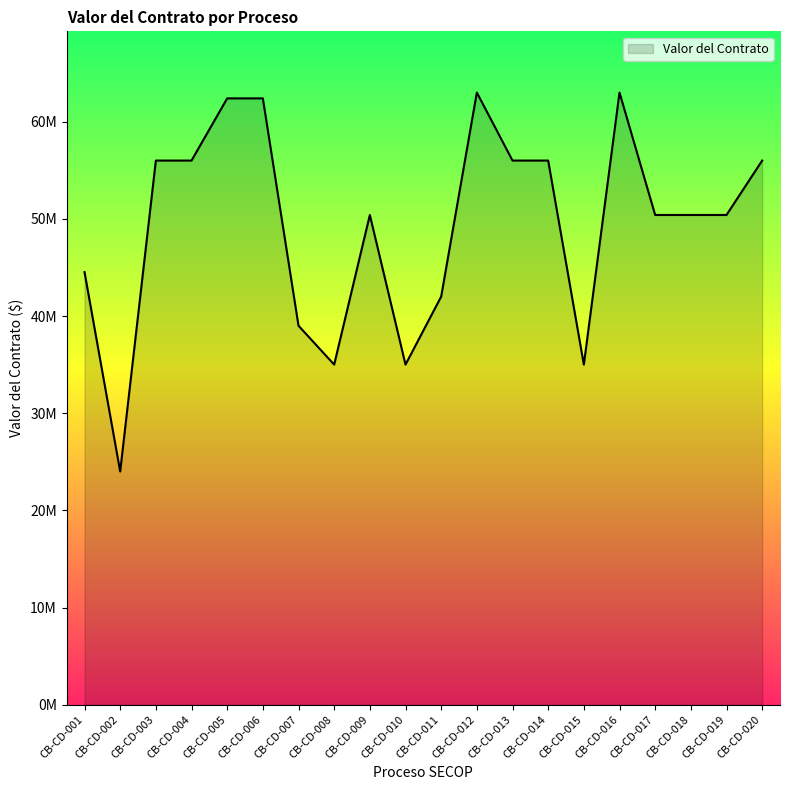

List the labels in order of value, largest first.

CB-CD-012, CB-CD-016, CB-CD-005, CB-CD-006, CB-CD-003, CB-CD-004, CB-CD-013, CB-CD-014, CB-CD-020, CB-CD-009, CB-CD-017, CB-CD-018, CB-CD-019, CB-CD-001, CB-CD-011, CB-CD-007, CB-CD-008, CB-CD-010, CB-CD-015, CB-CD-002